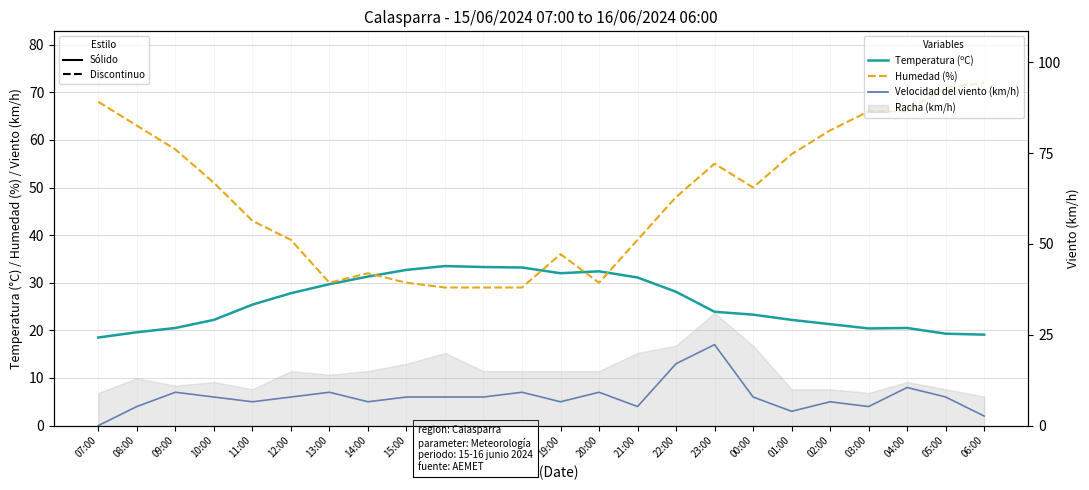

Does the chart have visible grid lines?

Yes